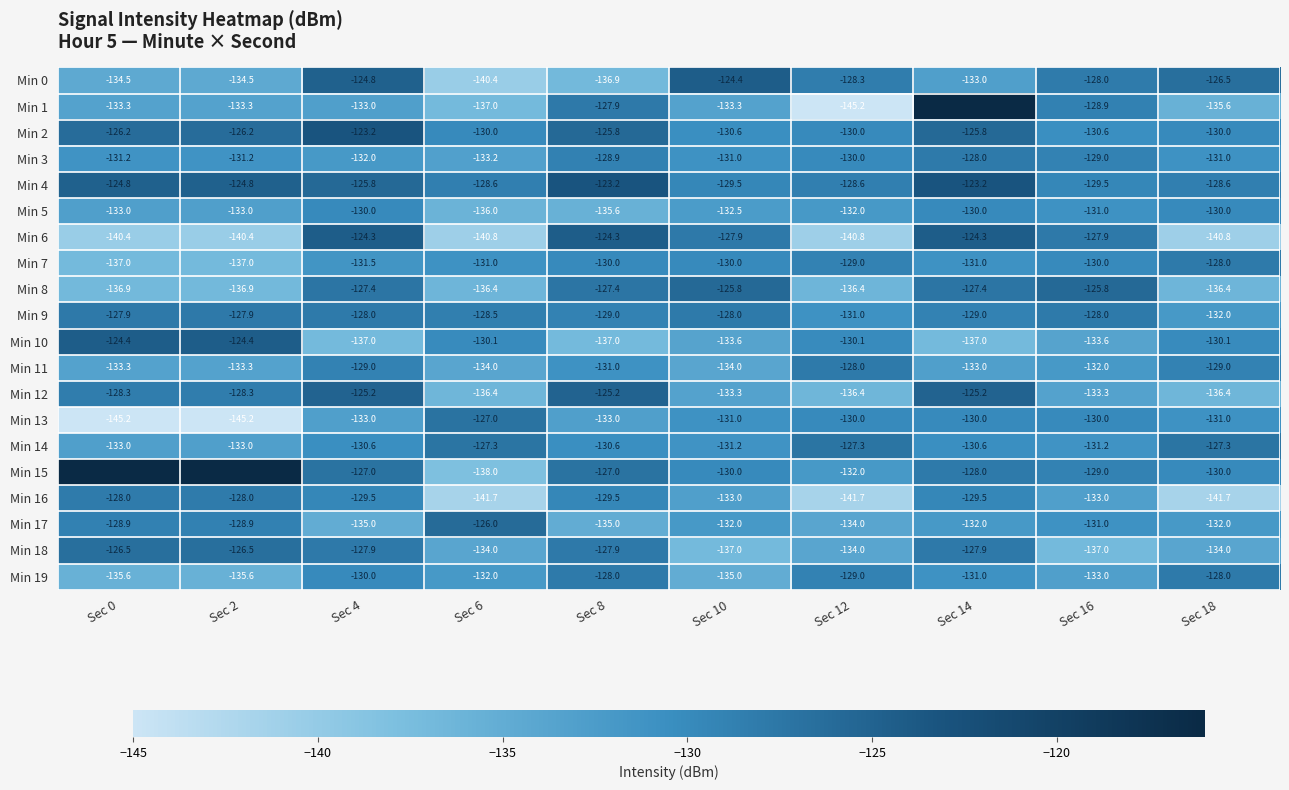

The value of Min 13 at Sec 12 is -226.7. True or false?

False